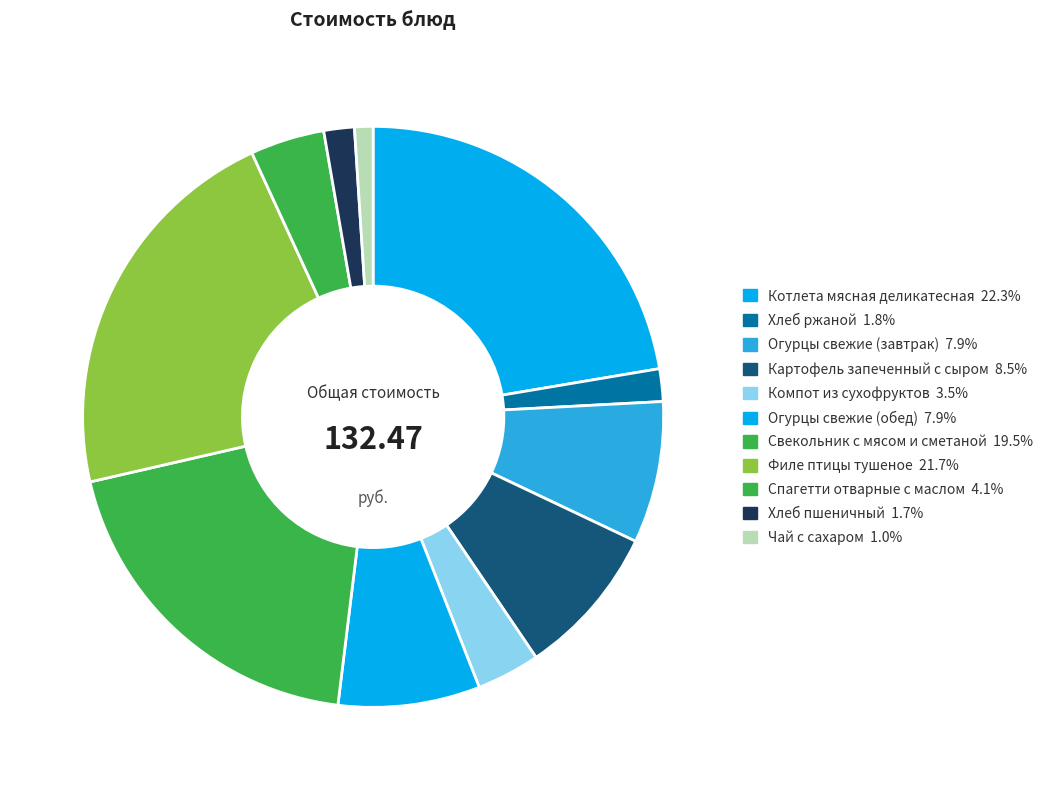

Which slice is the largest?

Котлета мясная деликатесная